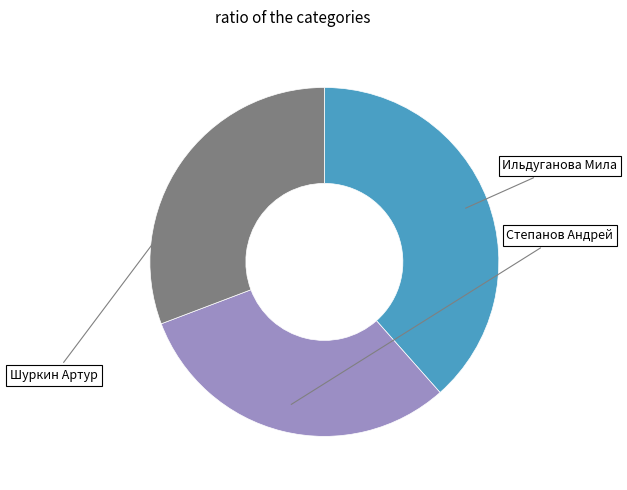

Does Шуркин Артур represent more than half of the total?

No